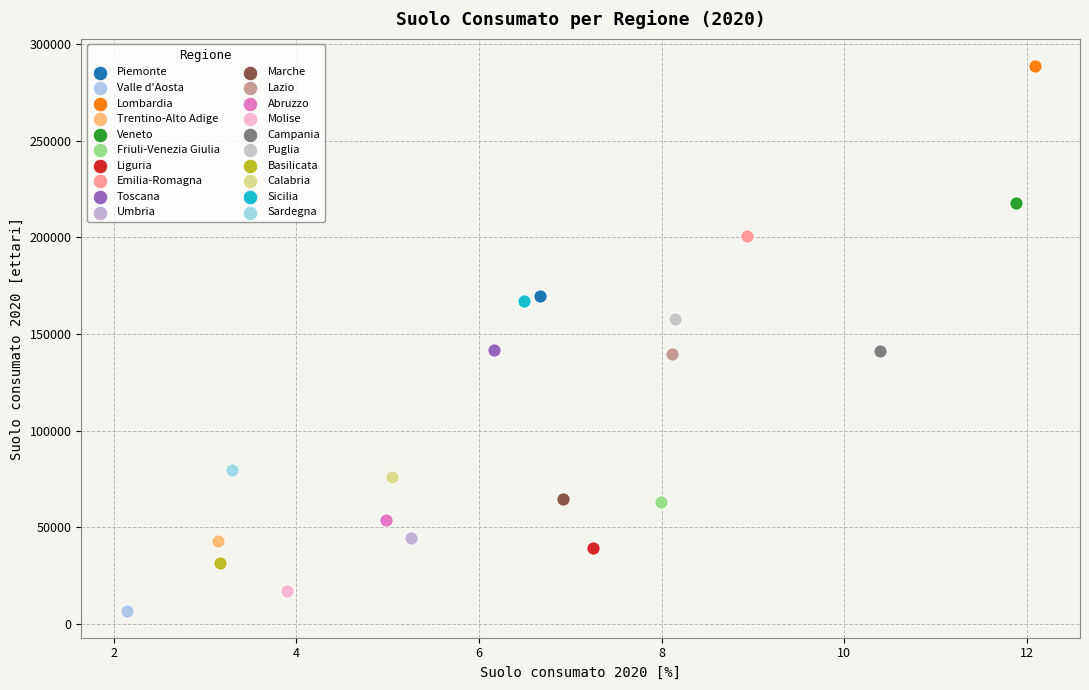

What are all the series names shown in the legend?

Piemonte, Valle d'Aosta, Lombardia, Trentino-Alto Adige, Veneto, Friuli-Venezia Giulia, Liguria, Emilia-Romagna, Toscana, Umbria, Marche, Lazio, Abruzzo, Molise, Campania, Puglia, Basilicata, Calabria, Sicilia, Sardegna